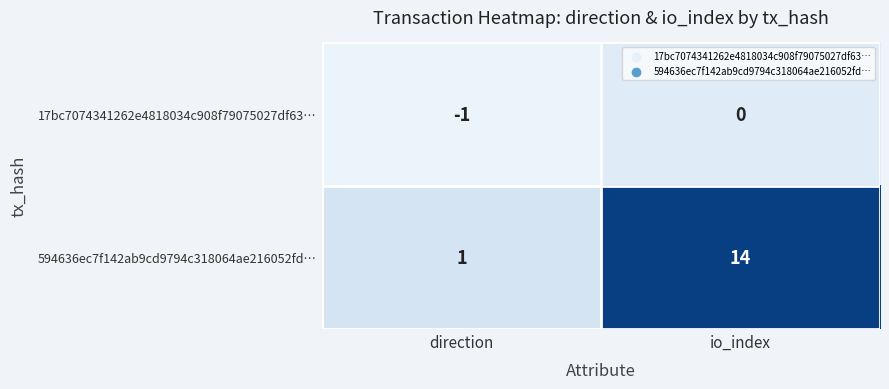

True or false: 594636ec7f142ab9cd9794c318064ae216052fd… has a value of 5 at io_index.

False